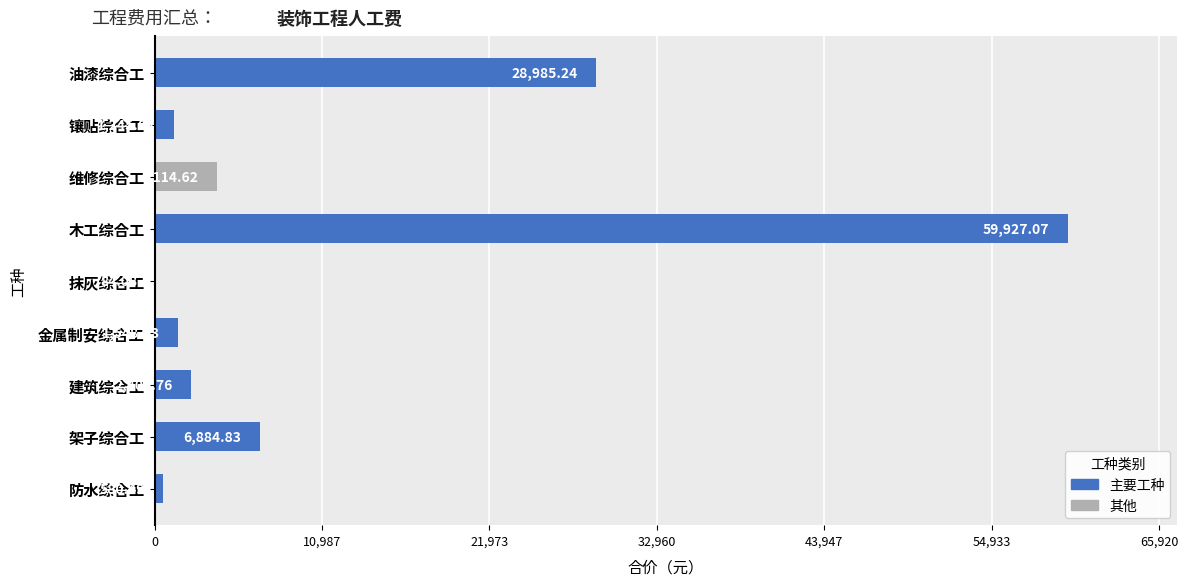

What is the change in value from 金属制安综合工 to 木工综合工?

+58379.0